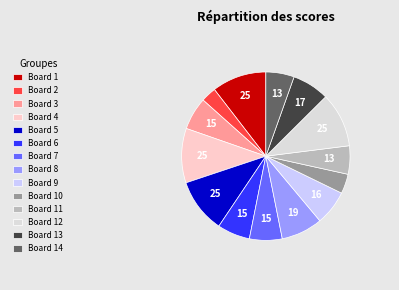

How many slices are in this pie chart?

14